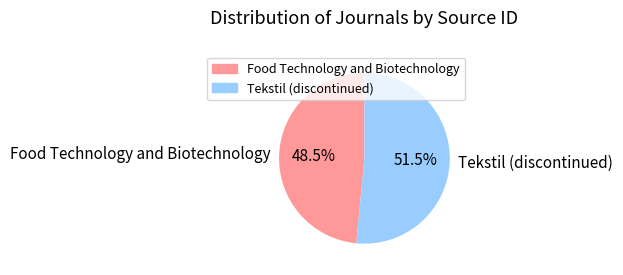

Do Food Technology and Biotechnology and Tekstil (discontinued) together represent more than half of the pie?

Yes